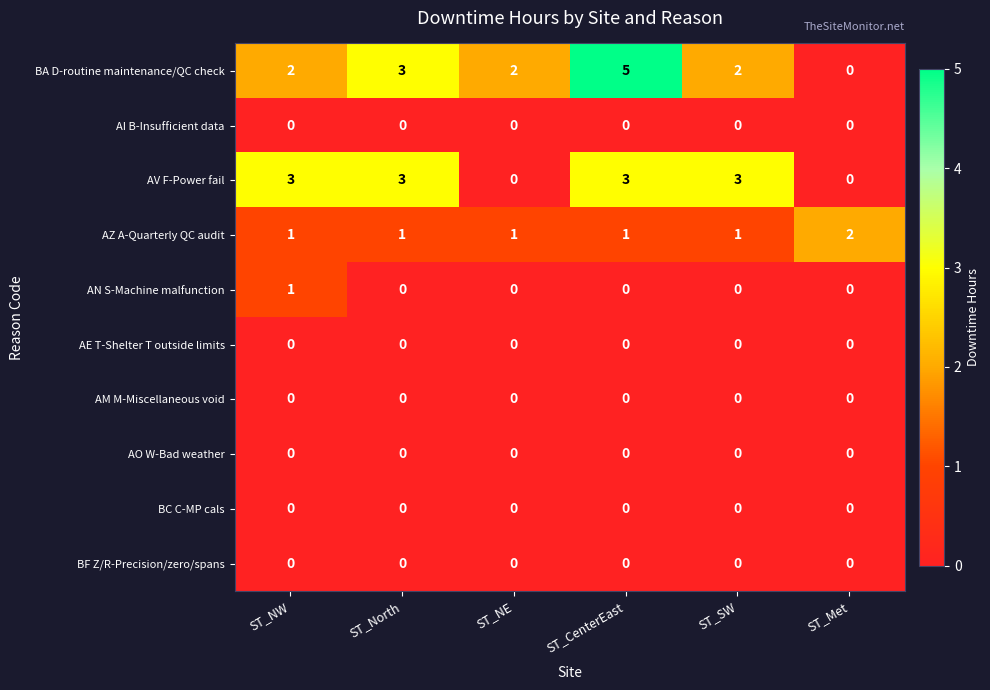

The AZ A-Quarterly QC audit series shows 0 at ST_NW. True or false?

False